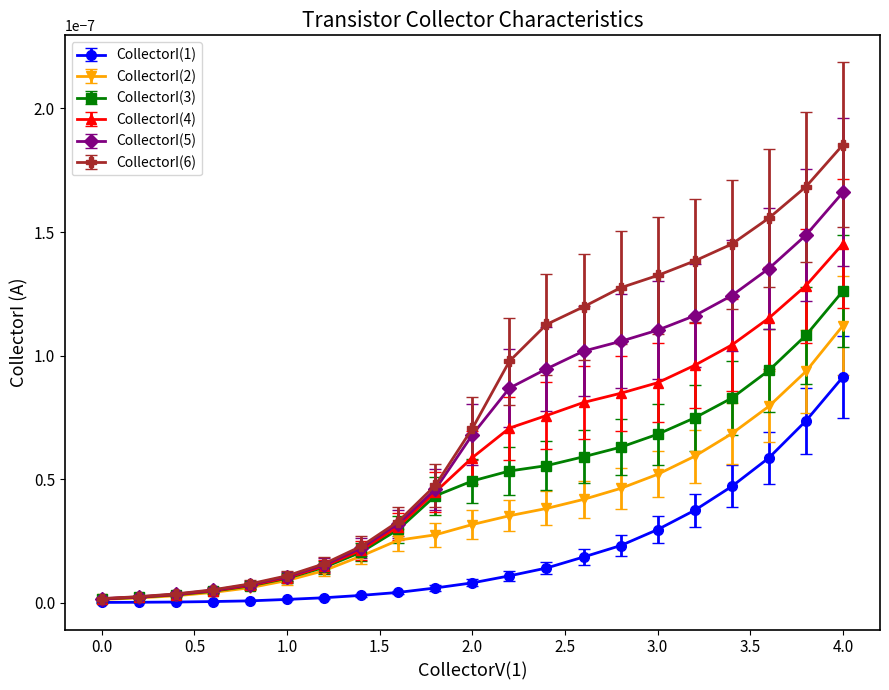

Which series has the largest range (max minus min)?

CollectorI(6)